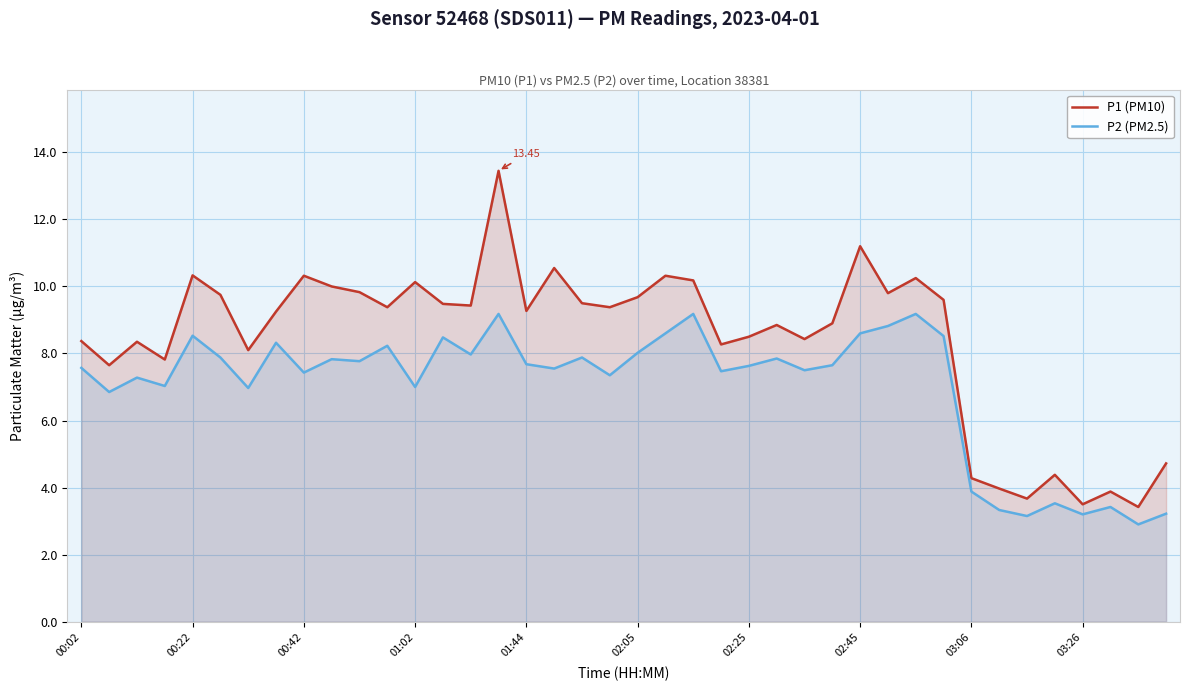

What is the approximate value of P2 (PM2.5) at 15?

9.2